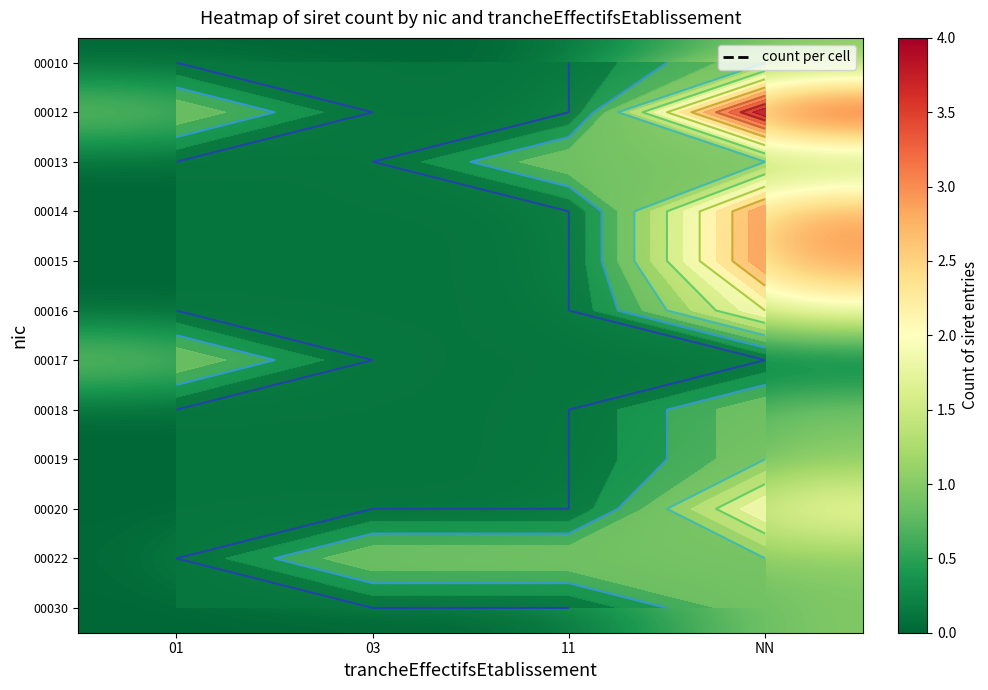

At which label does 00016 reach its peak?

NN